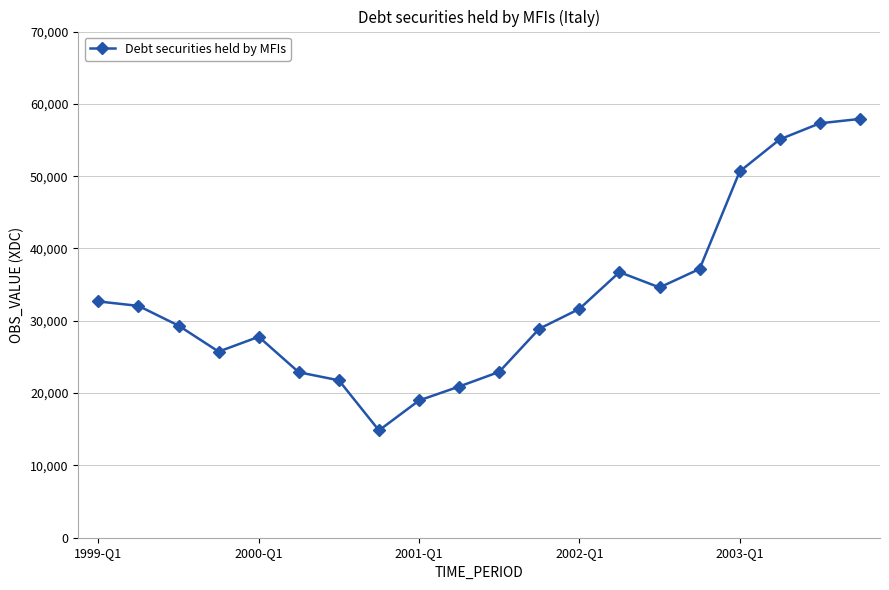

What is the sum of all values?

659949